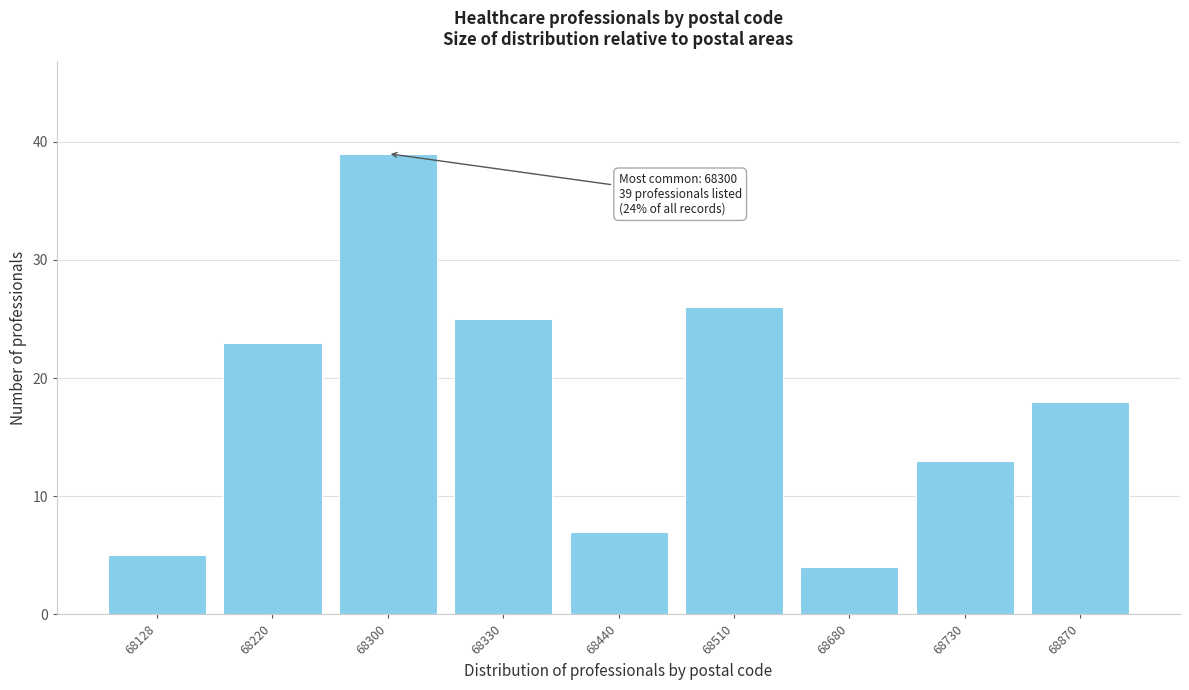

Reading left to right, transcribe all the data shown in this chart.

5	23	39	25	7	26	4	13	18